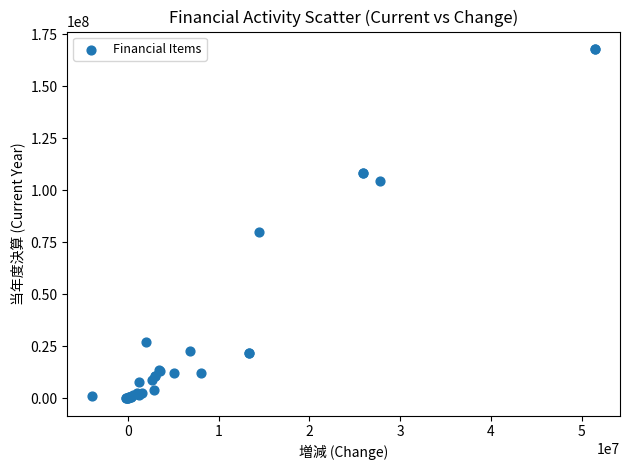

What Y value in the scatter plot is closest to 84006683?

79749211